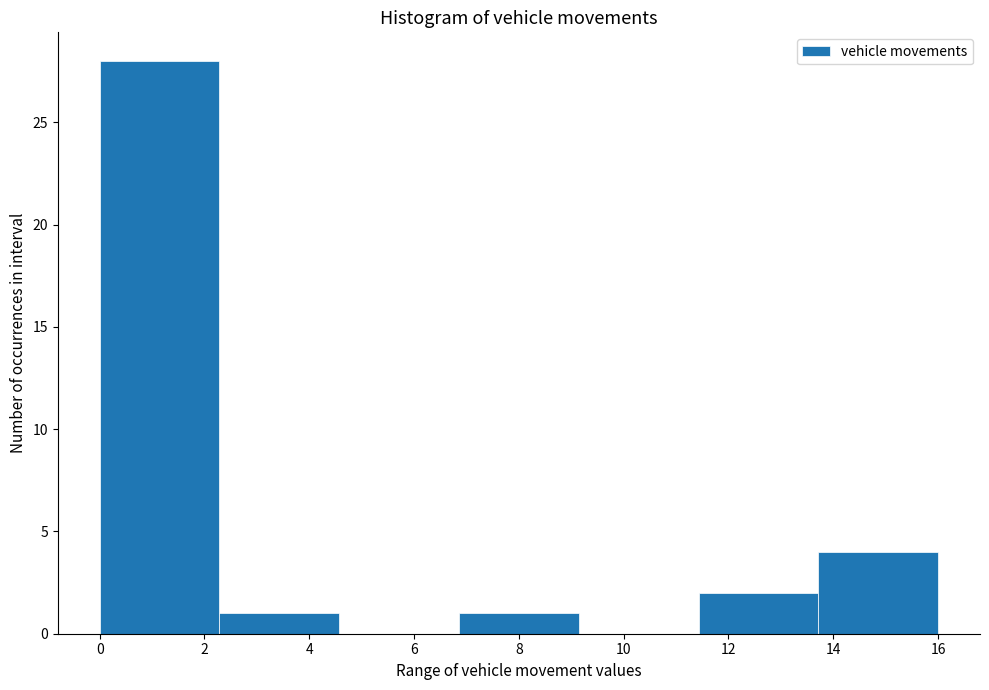

Reading left to right, list every bar in this chart as the range it spans on the x-axis followed by its height. Neither the bar edges nor the heights are printed on the chart, so give them approximately, as read against the axes.

0.0 to 2.2: 28
2.2 to 4.6: 1
4.6 to 6.8: 0
6.8 to 9.2: 1
9.2 to 11.4: 0
11.4 to 13.8: 2
13.8 to 16.0: 4